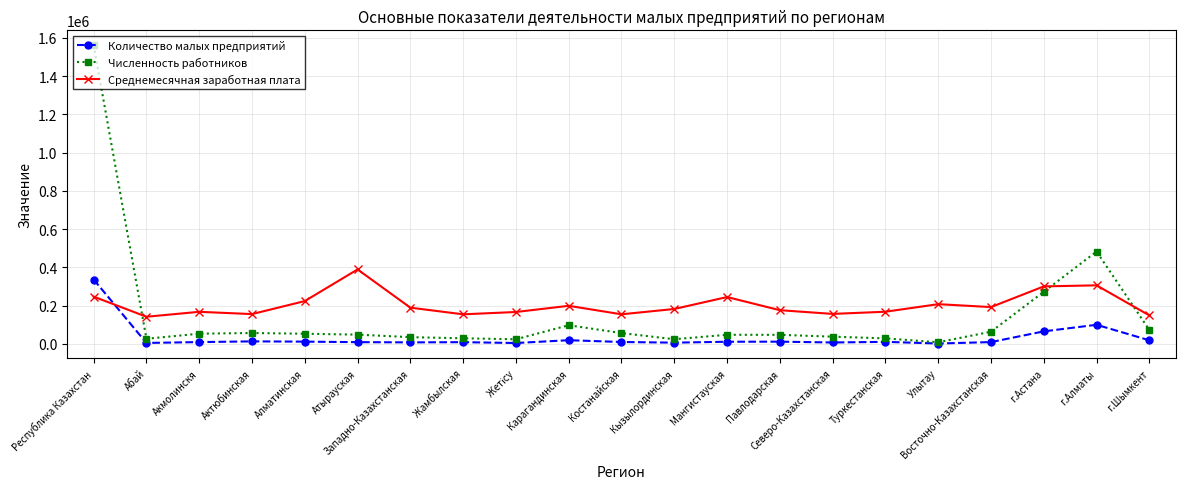

What are all the series names shown in the legend?

Количество малых предприятий, Численность работников, Среднемесячная заработная плата